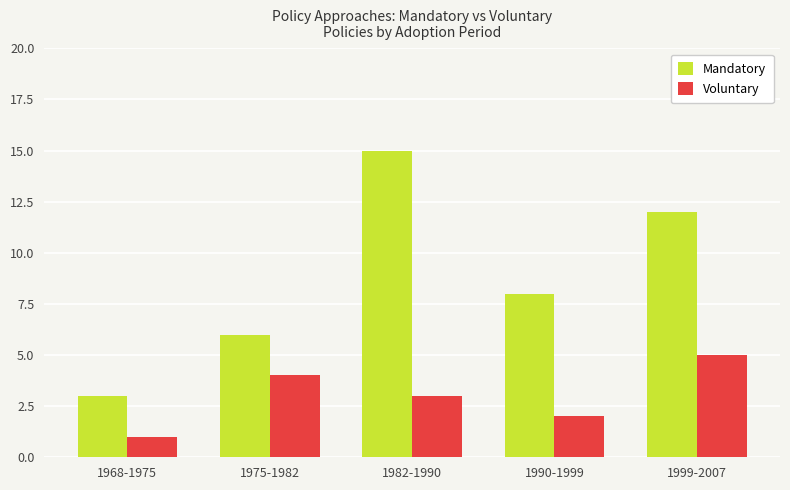

True or false: Voluntary has a value of 1 at 1990-1999.

False